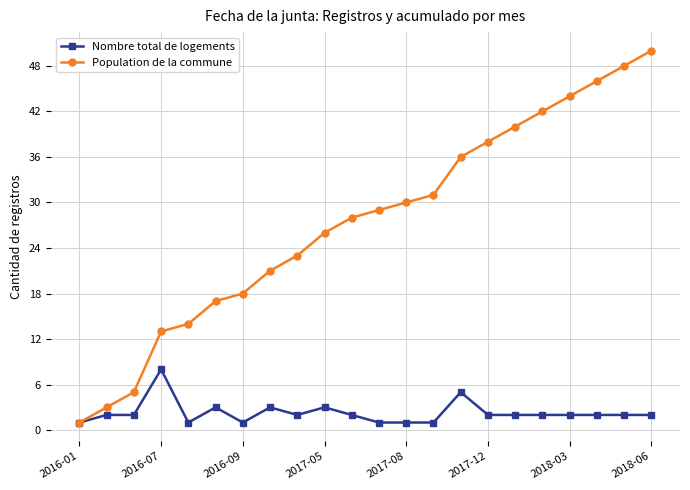

How many data points in Population de la commune are less than 29?

11